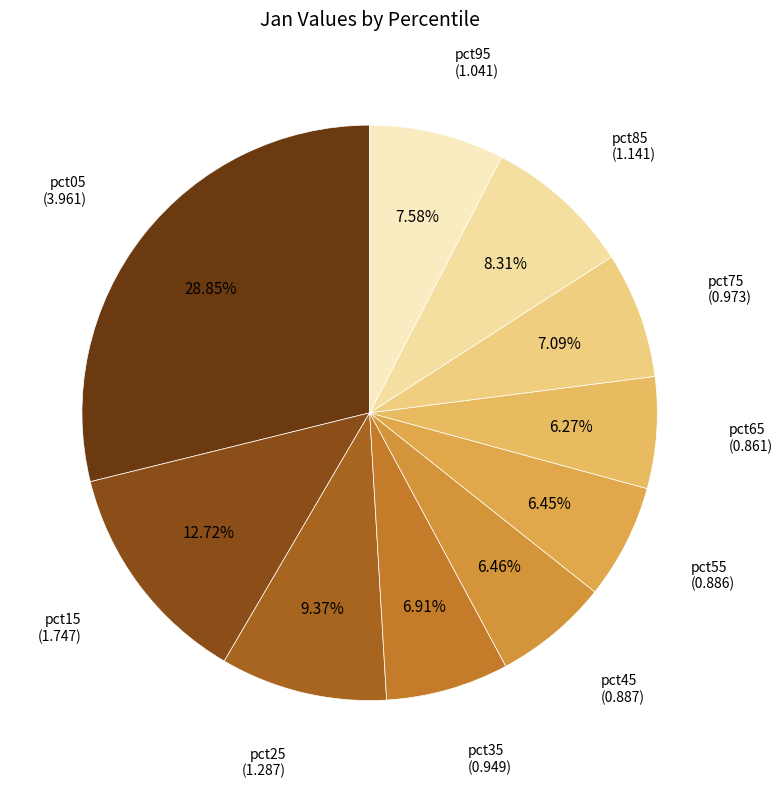

Rank the categories by value from lowest to highest.

pct65, pct55, pct45, pct35, pct75, pct95, pct85, pct25, pct15, pct05